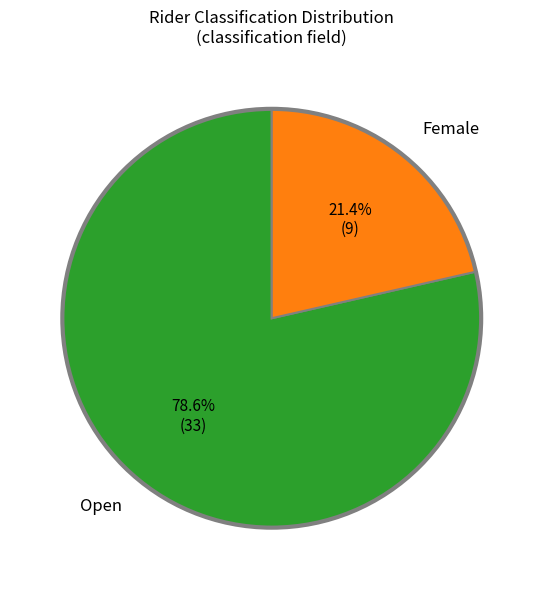

Rank the categories by value from highest to lowest.

Open, Female